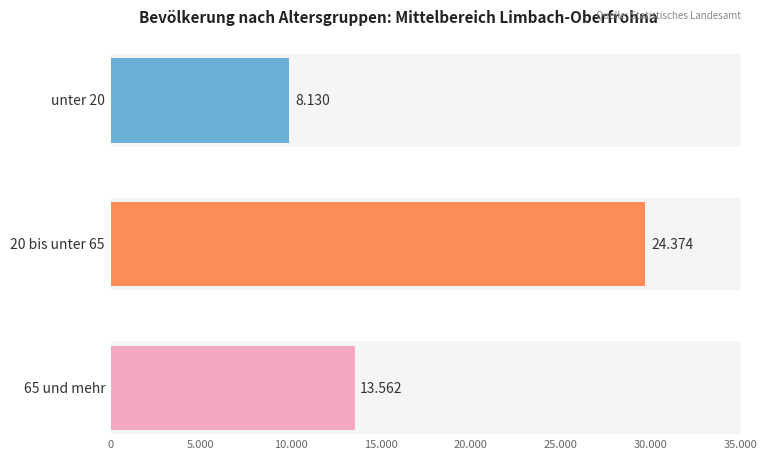

Are the bars grouped side by side (vs. stacked)?

Yes